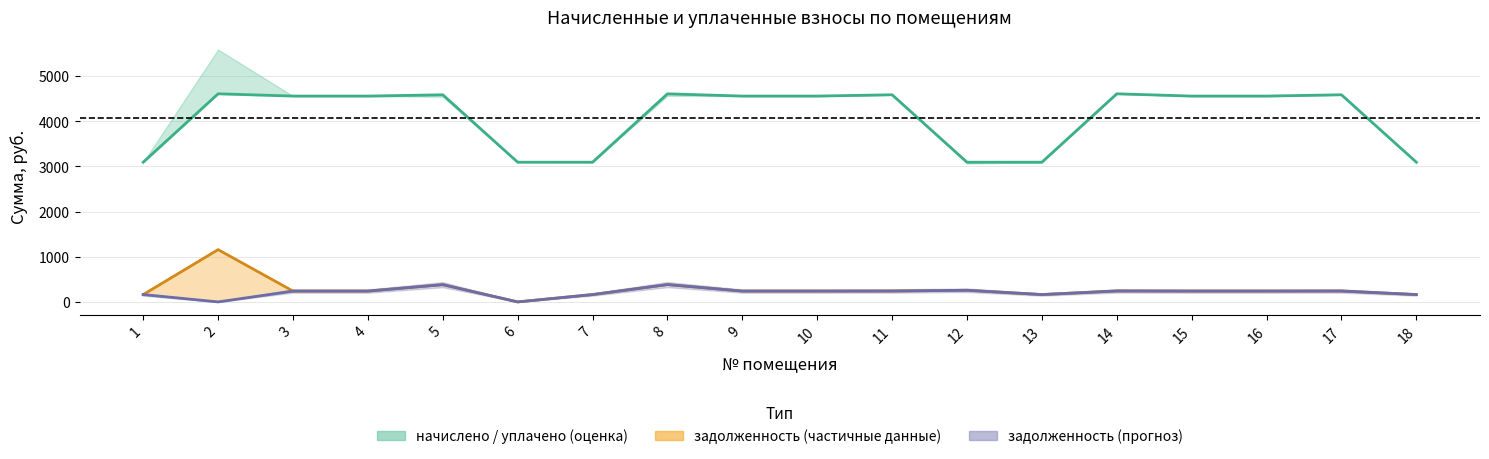

Rank the series by their maximum value, from highest to lowest.

начислено (col_3), задолженность (col_1), задолженность (col_6)